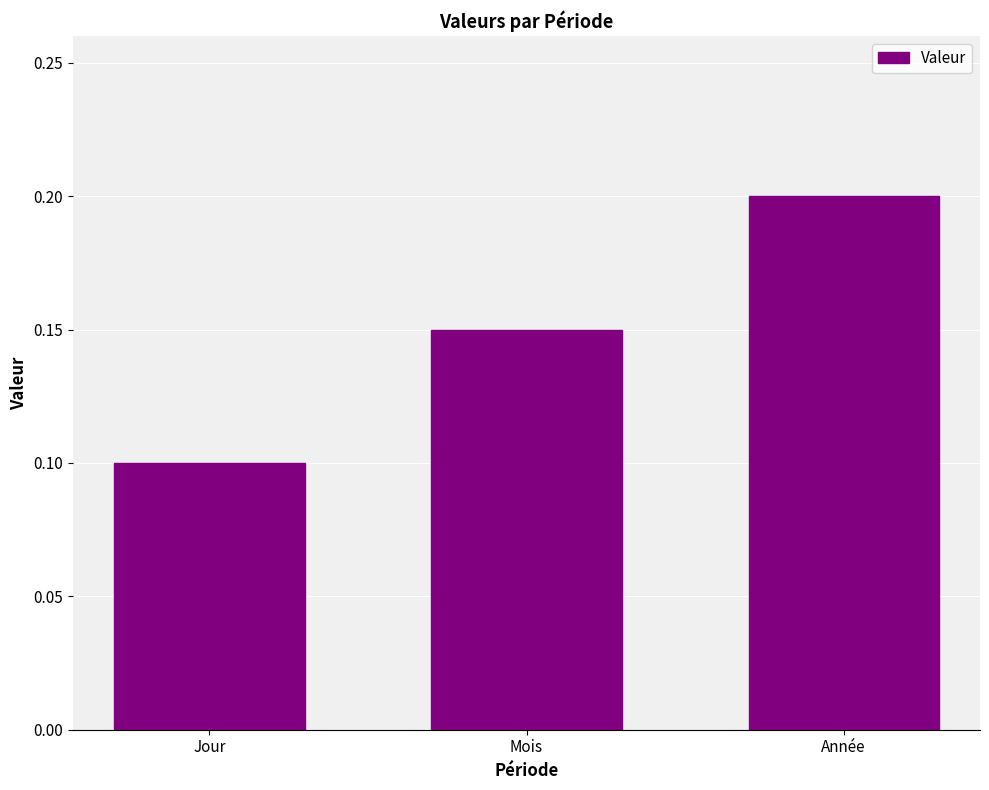

What is the maximum value shown in the chart?

0.2